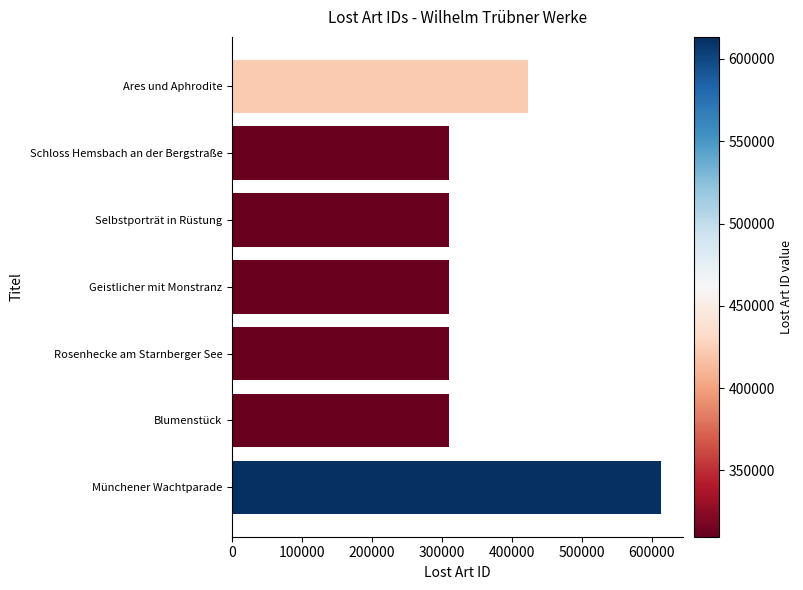

What is the ratio of the value at Münchener Wachtparade to the value at Geistlicher mit Monstranz?

2.0